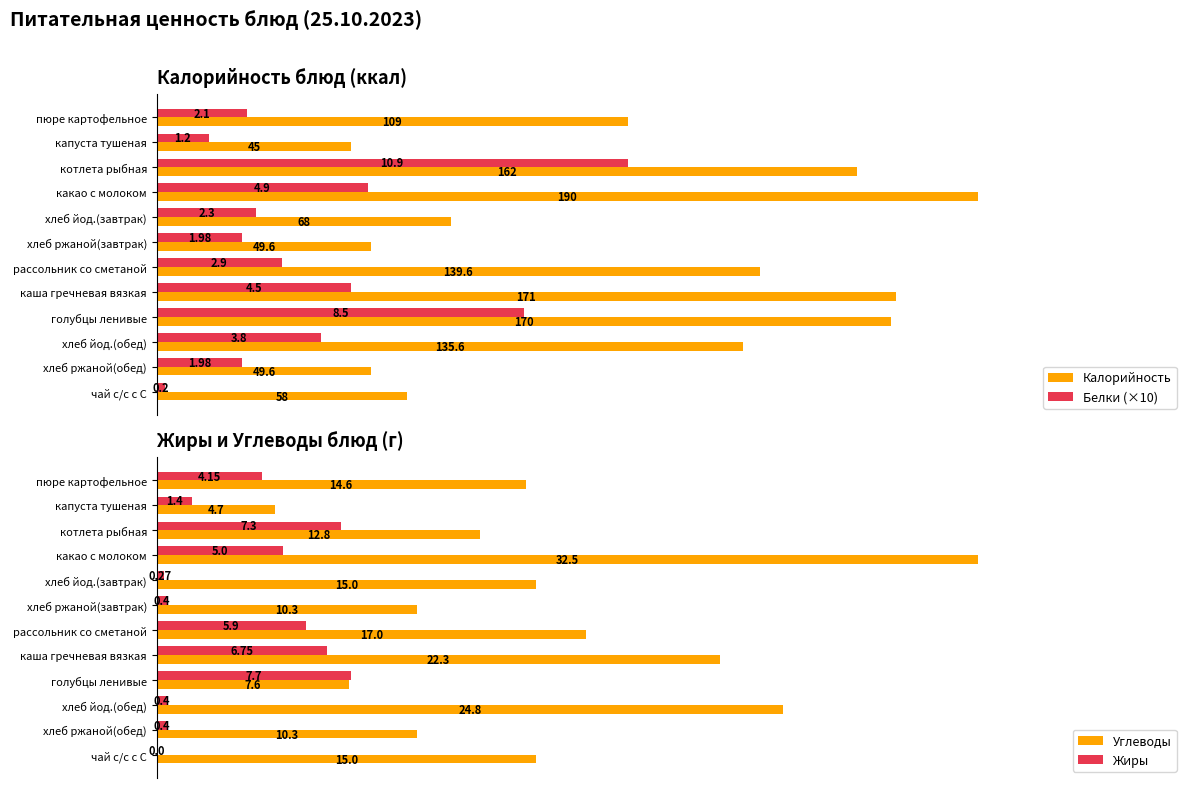

Is the value of Белки (×10) at хлеб ржаной(завтрак) greater than the value of Калорийность at хлеб ржаной(обед)?

No